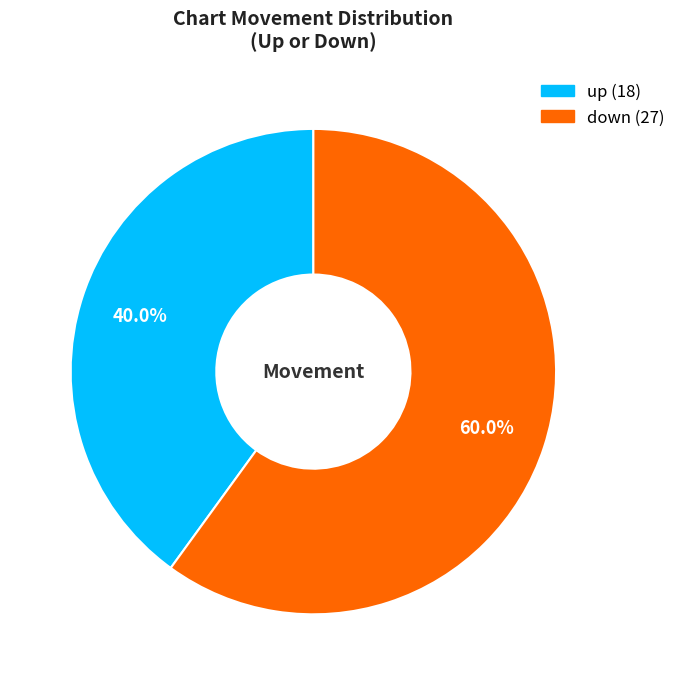

To the nearest percent, what is the difference between the largest and smallest slice percentages?

20%